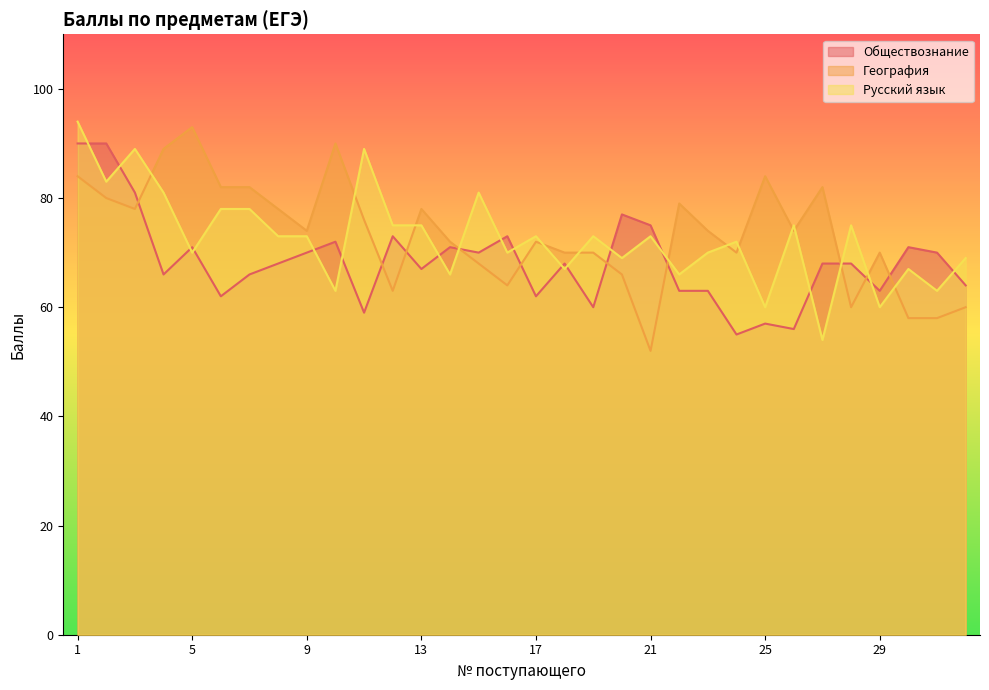

Does the chart have visible grid lines?

No